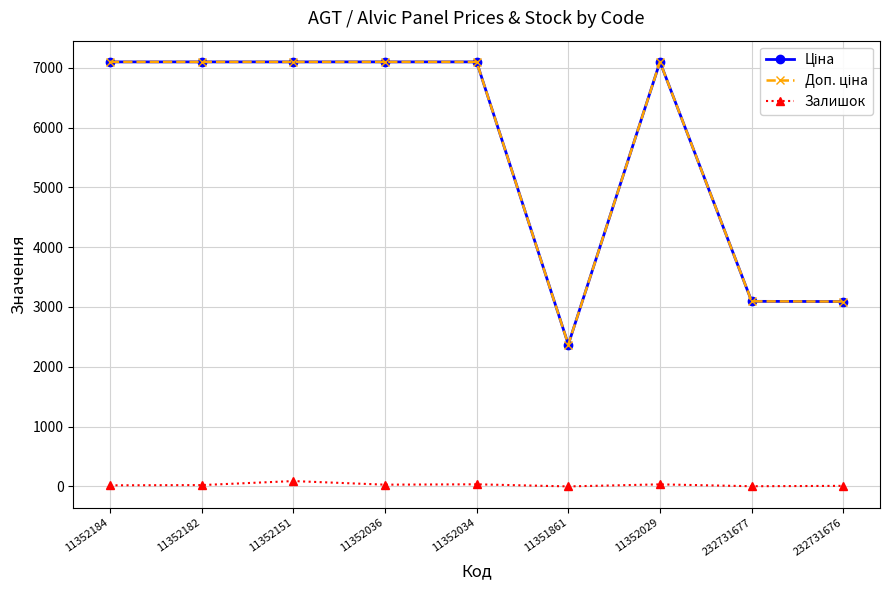

What is the total value across all series at 11351861?

4744.4